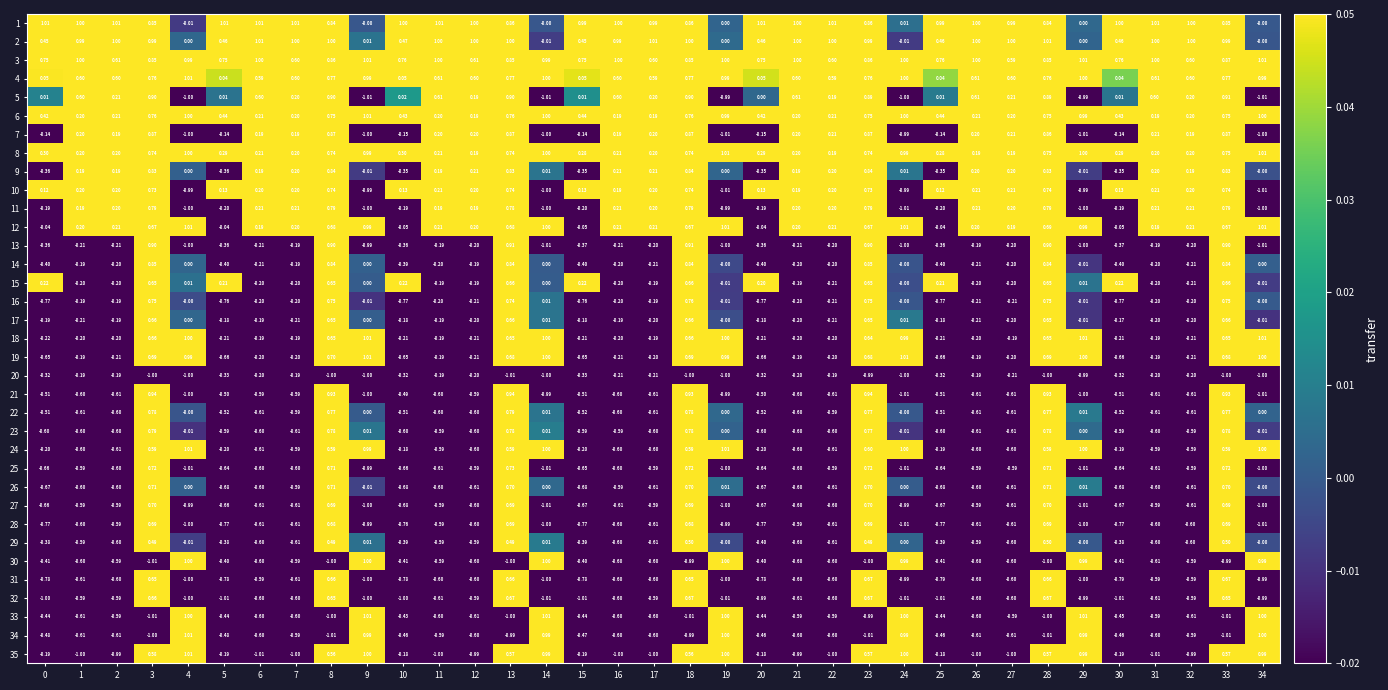

Is the value of 29 at 3 greater than the value of 28 at 24?

Yes